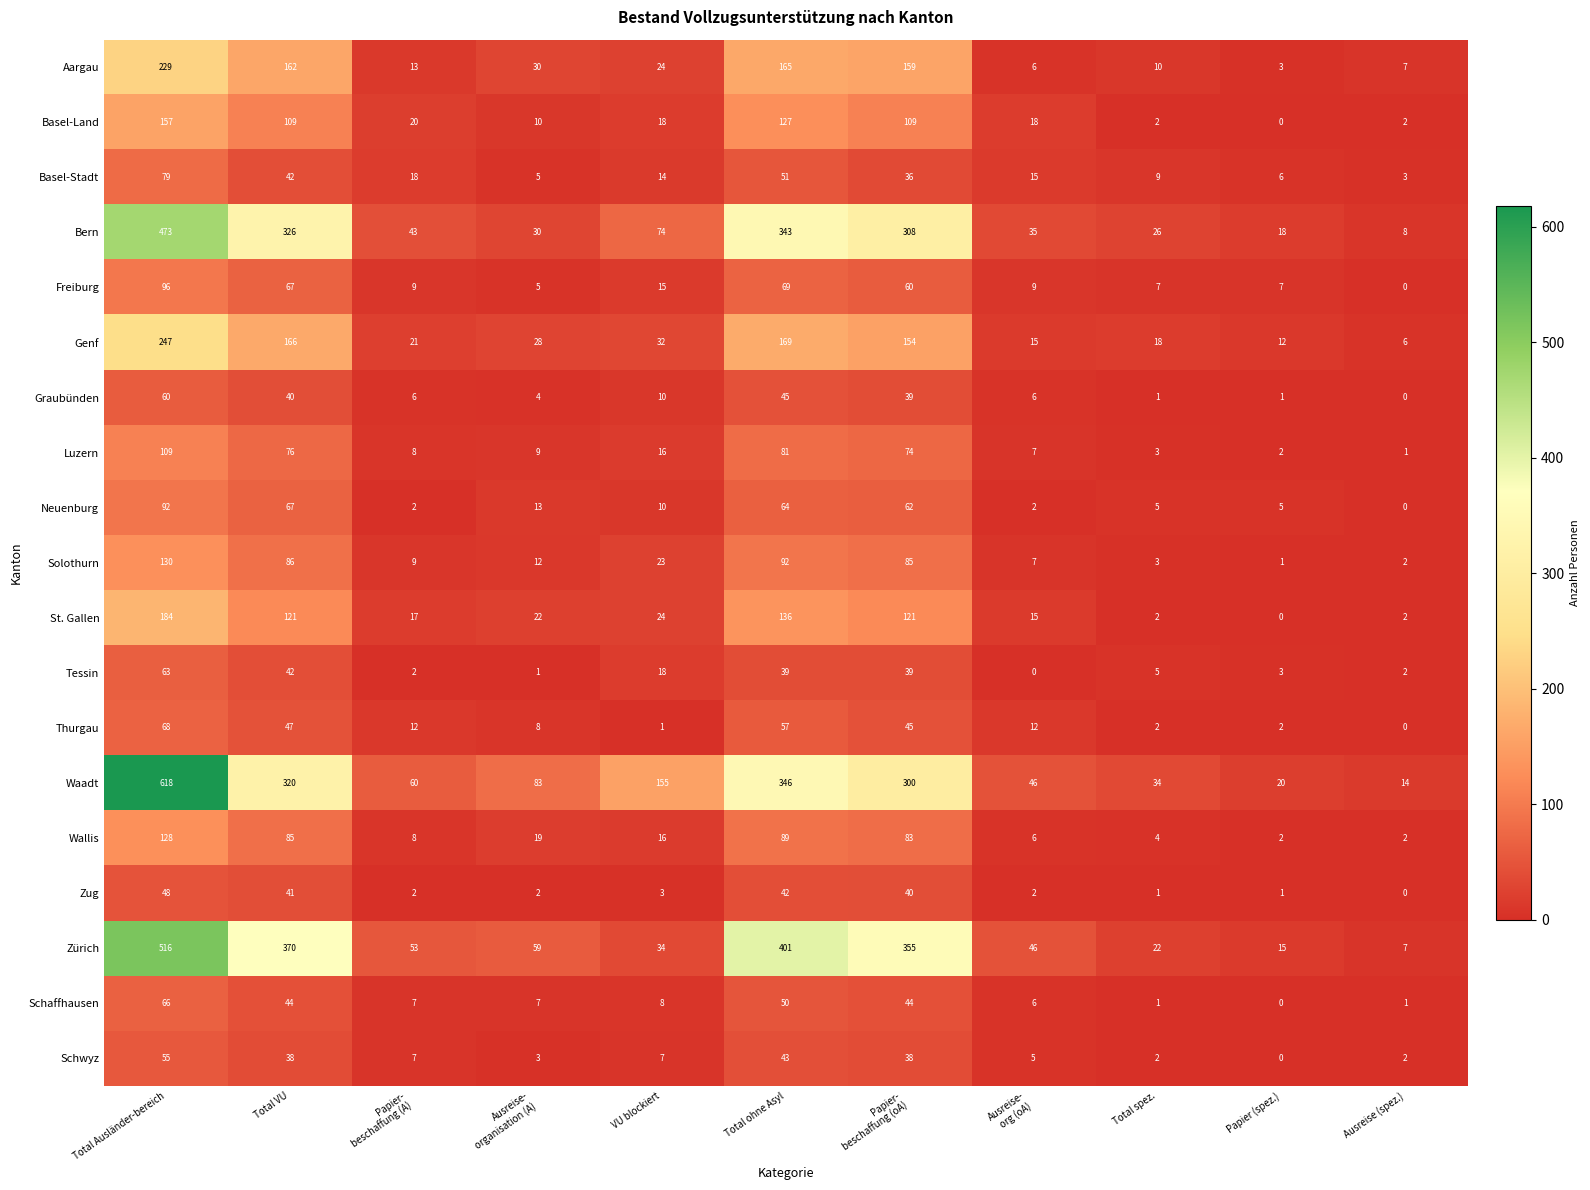

At Total Ausländer-bereich, list the series in order from largest to smallest.

Waadt, Zürich, Bern, Genf, Aargau, St. Gallen, Basel-Land, Solothurn, Wallis, Luzern, Freiburg, Neuenburg, Basel-Stadt, Thurgau, Schaffhausen, Tessin, Graubünden, Schwyz, Zug